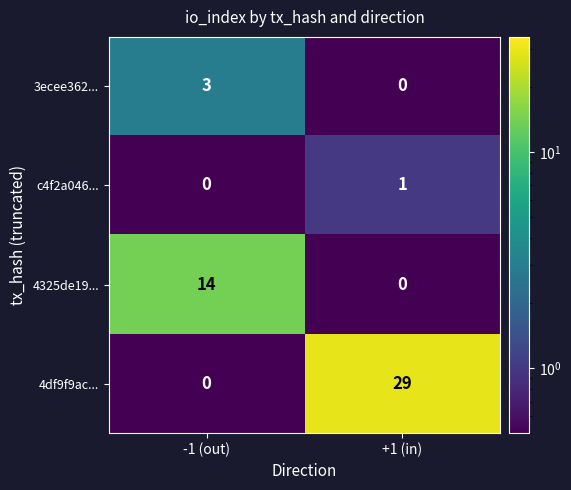

At which label is 4df9f9ac... closest to 14?

-1 (out)